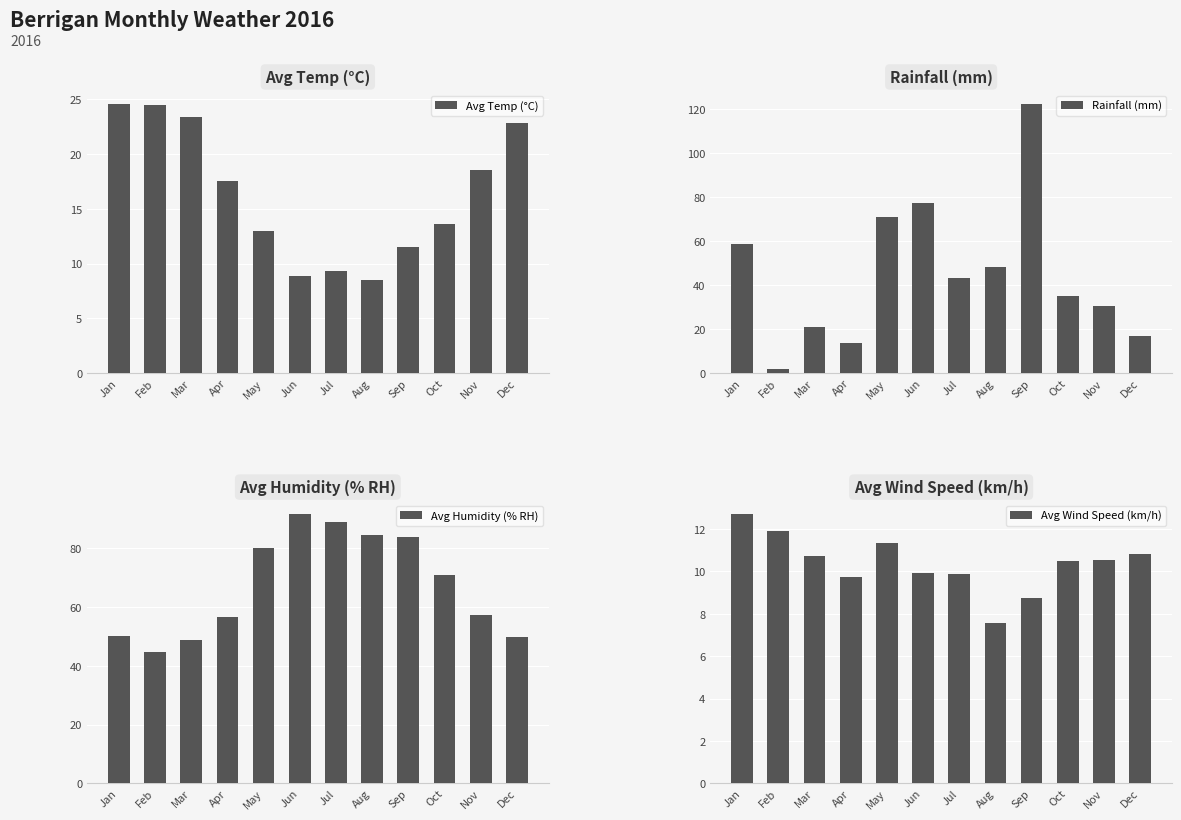

Reading left to right, what are all the values shown in this chart?

Avg Temp (°C): 24.6	24.5	23.4	17.5	13.0	8.9	9.3	8.5	11.5	13.6	18.5	22.8
Rainfall (mm): 58.6	1.8	21.0	13.6	71.0	77.4	43.4	48.0	122.4	35.2	30.4	16.8
Avg Humidity (% RH): 50.0	44.8	48.9	56.6	80.0	91.8	89.0	84.5	83.9	71.0	57.2	49.8
Avg Wind Speed (km/h): 12.7	11.9	10.7	9.8	11.3	9.9	9.9	7.5	8.7	10.5	10.6	10.8